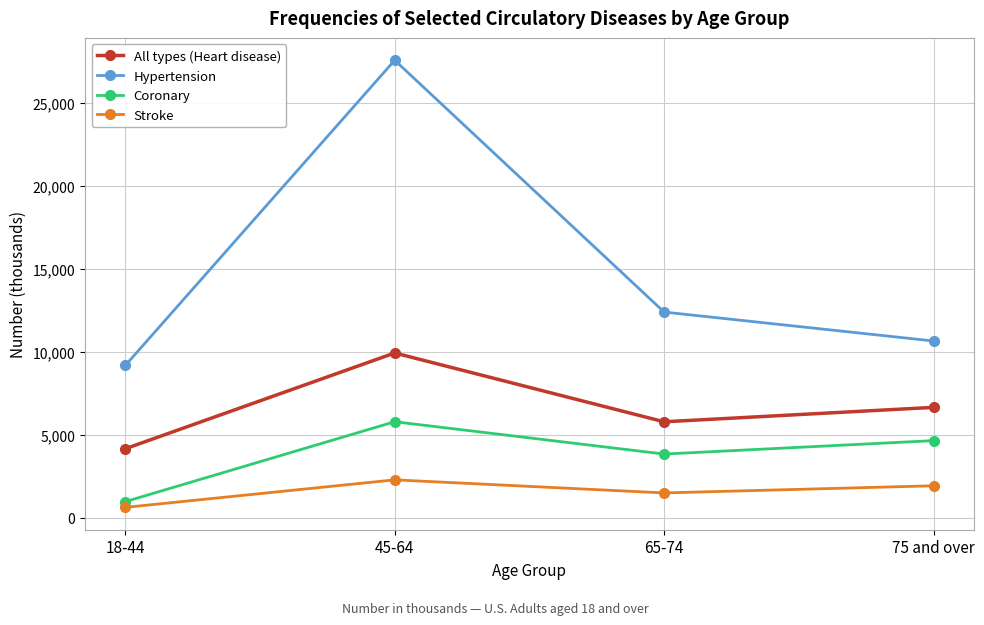

Between 18-44 and 75 and over, which series saw the biggest shift?

Coronary